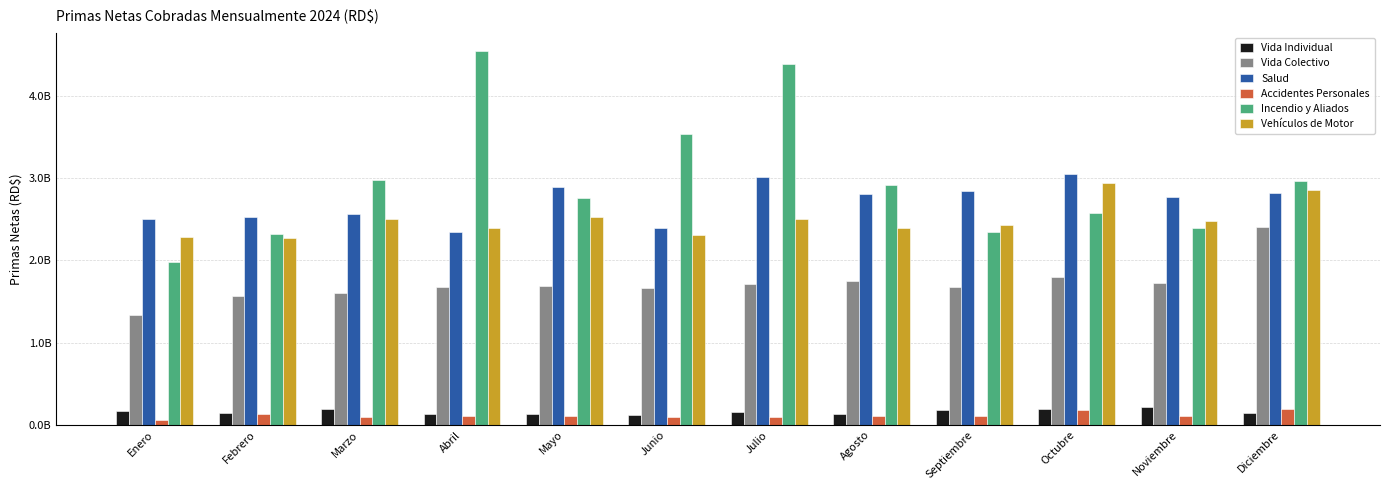

What is the label of the 11th bar from the right?

Febrero